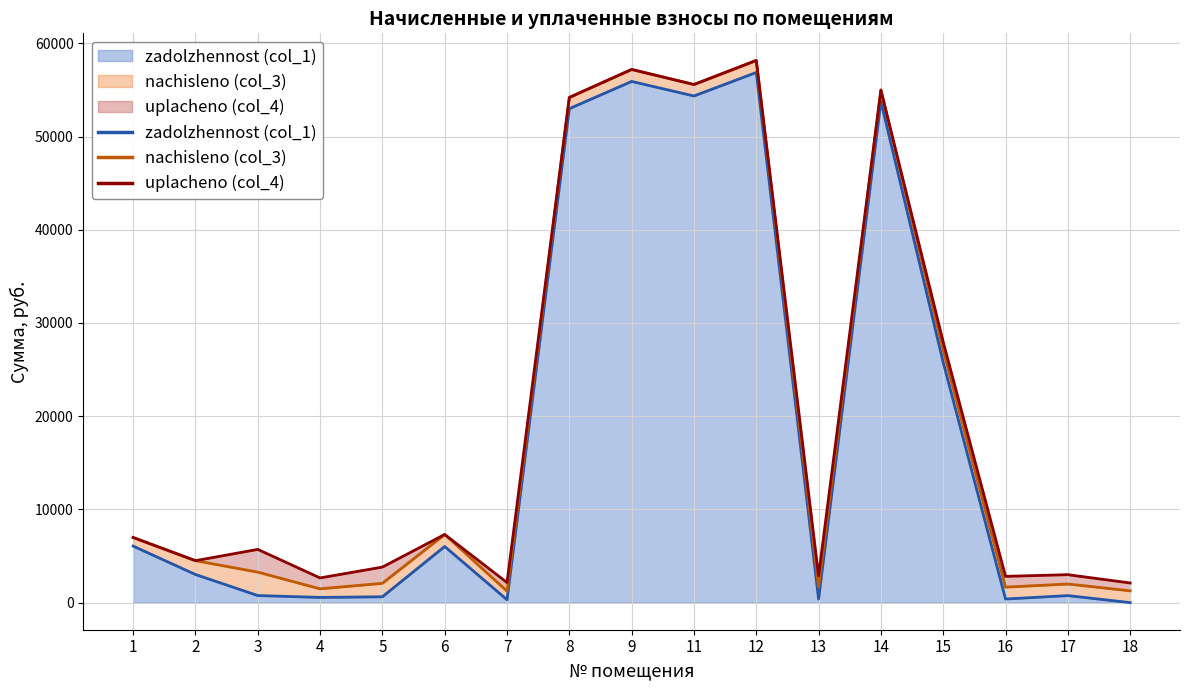

Where does the uplacheno (col_4) series first go above 842?

3